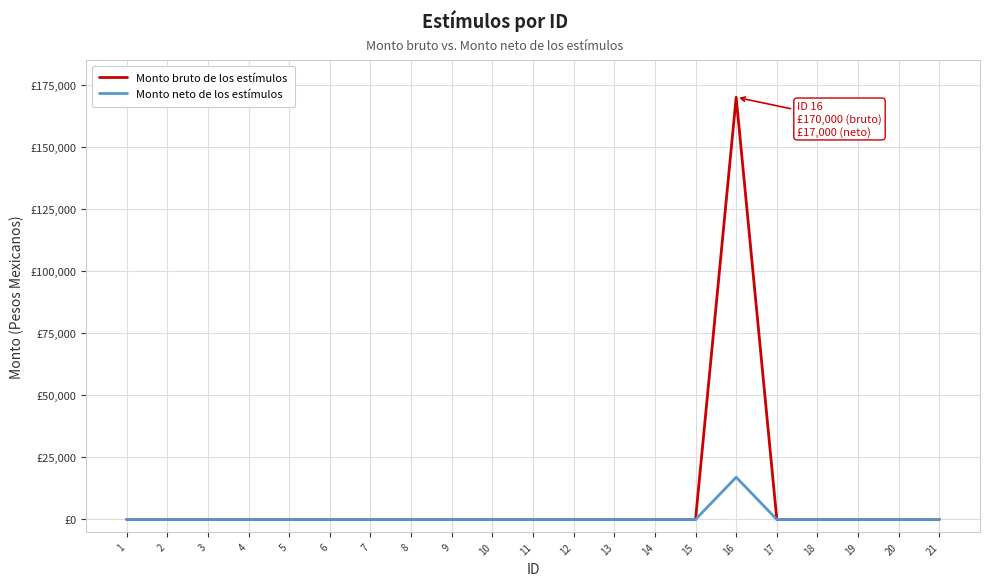

Where is Monto neto de los estímulos nearest to the value 8500?

1